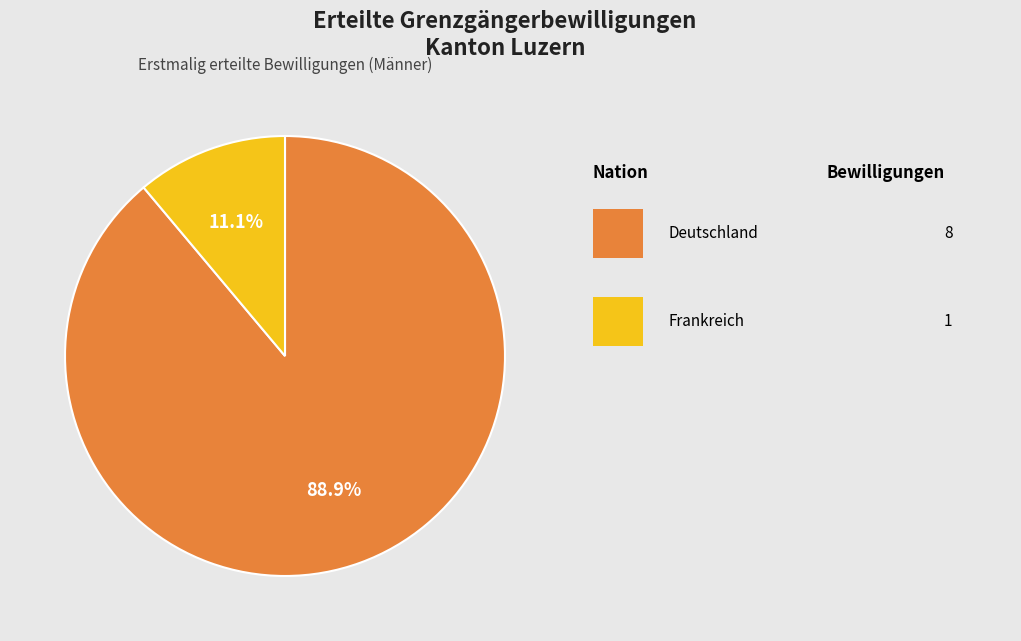

Is there any slice that represents more than half of the pie?

Yes